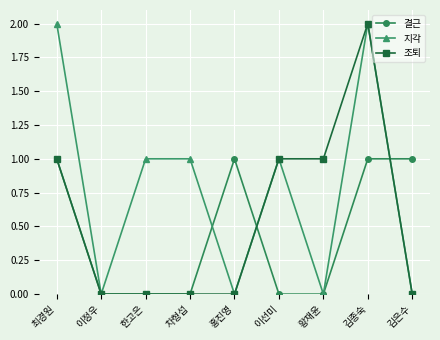

What is the difference between the 지각 values at 최경원 and 황재윤?

2